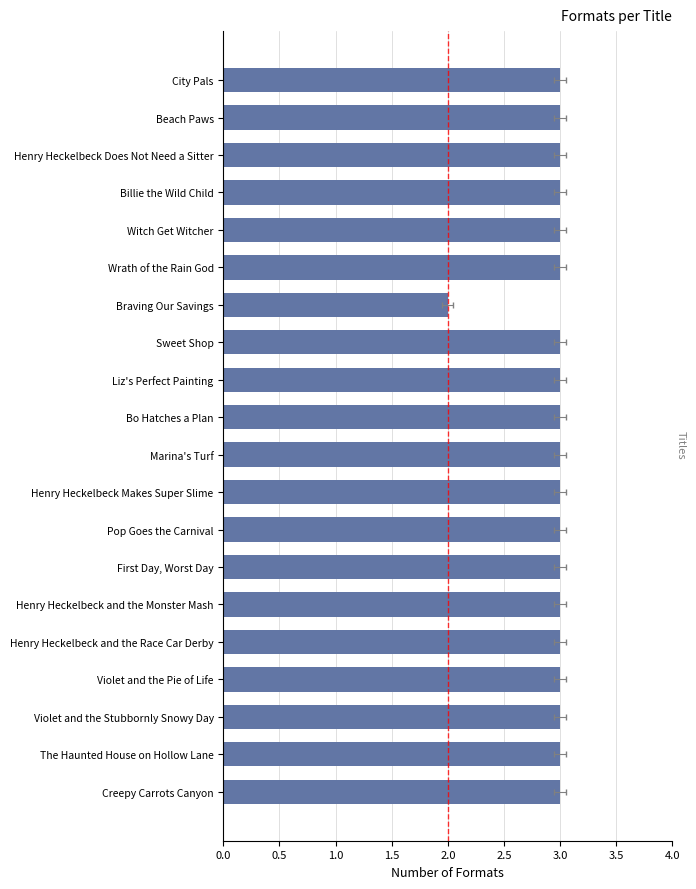

Reading right to left, extract all data points from this chart.

3	3	3	3	3	3	3	3	3	3	3	3	3	2	3	3	3	3	3	3